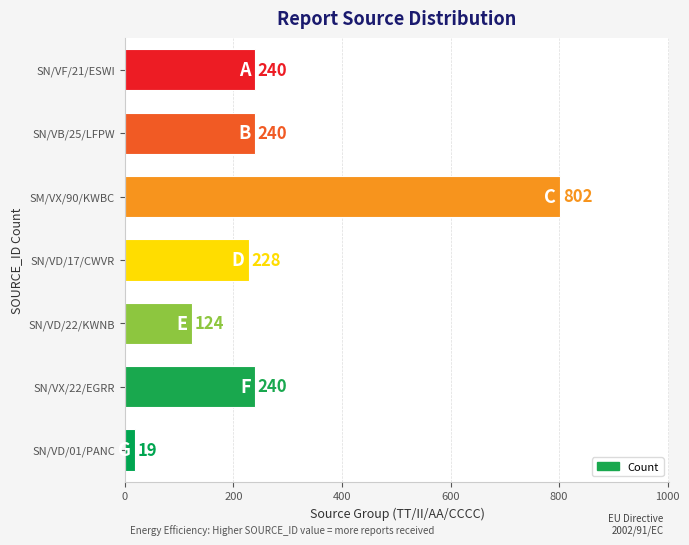

What is the smallest value displayed?

19